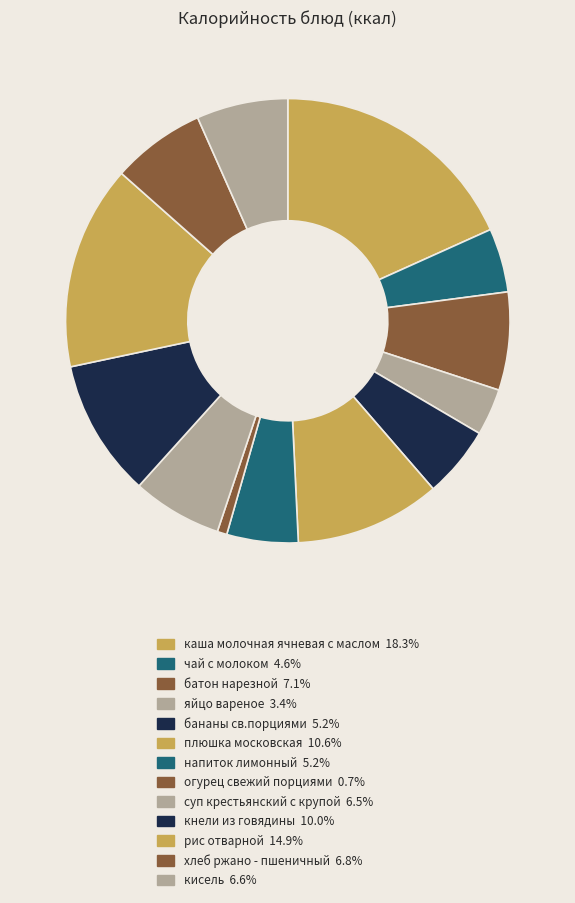

How many slices are in this pie chart?

13